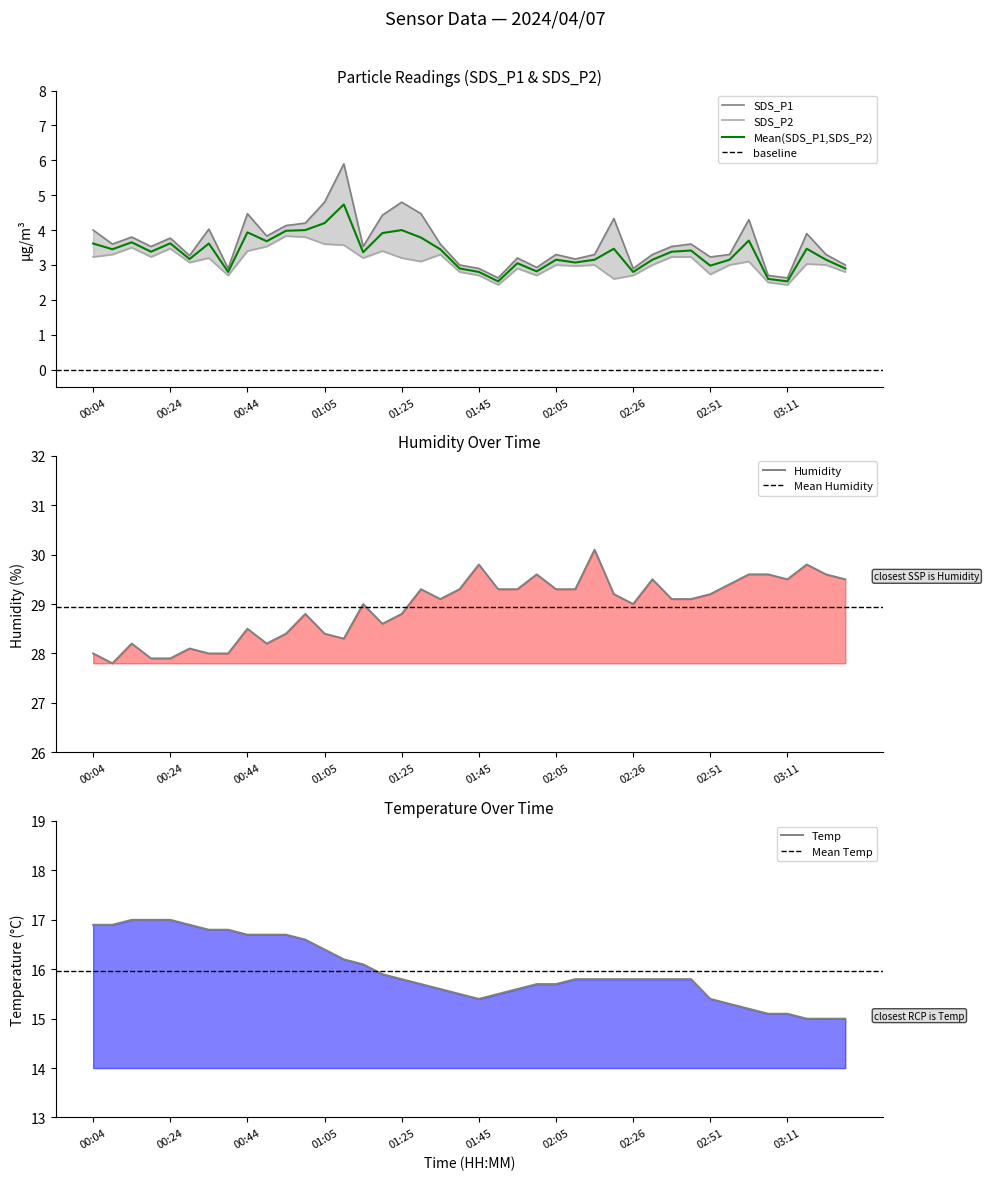

What is the difference between the highest and lowest values at 02:15?

27.1